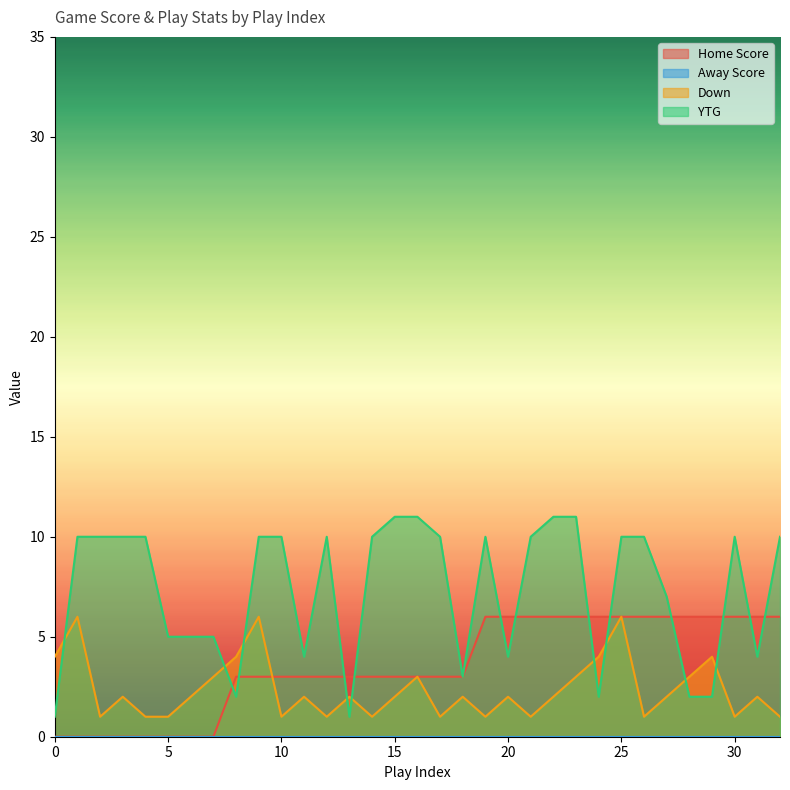

How many data points in YTG are above 10?

4